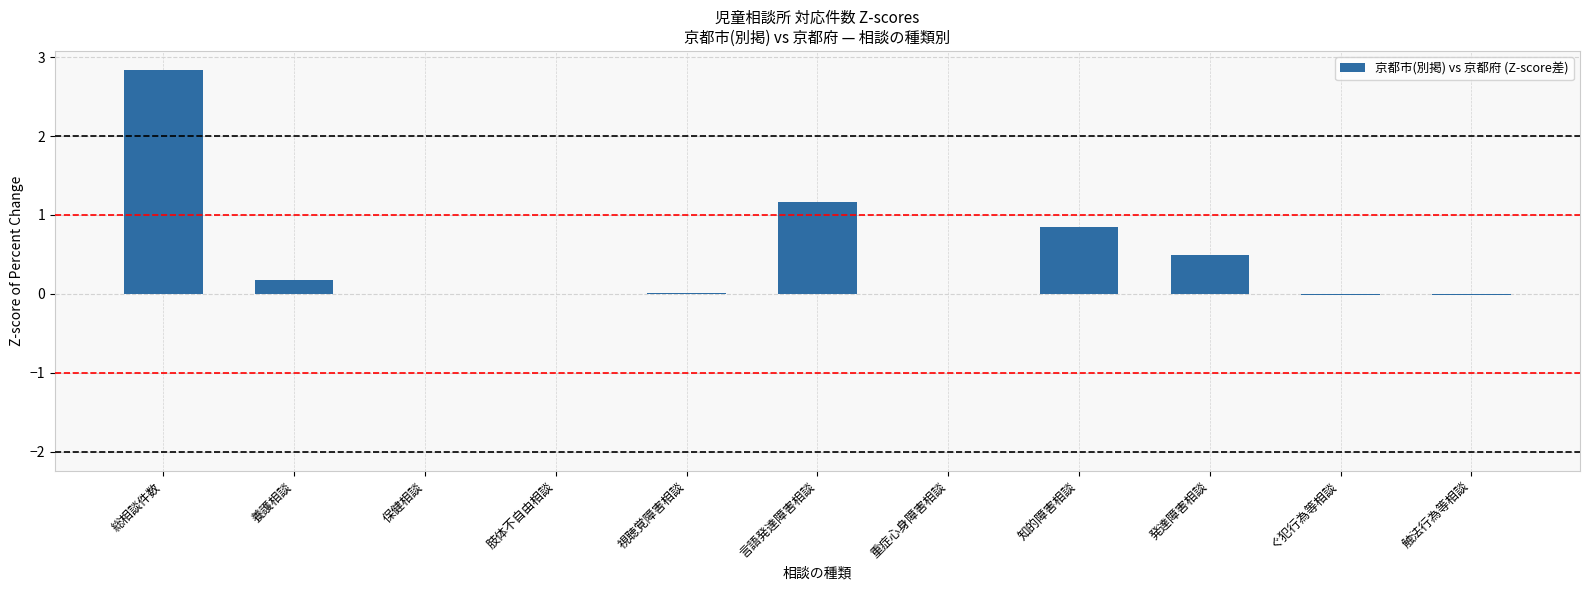

The value at 知的障害相談 is 0.8. True or false?

True